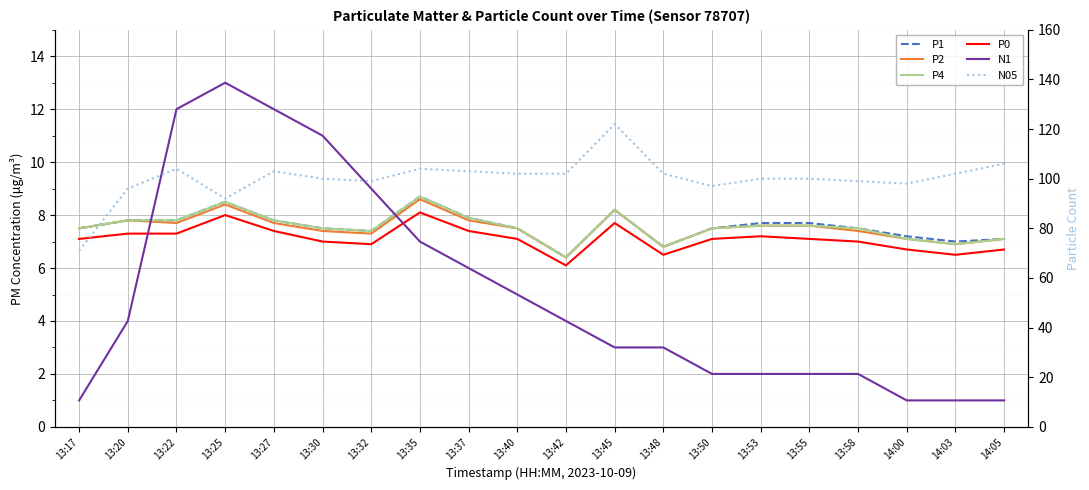

True or false: P0 has a value of 6.1 at 13:42.

True